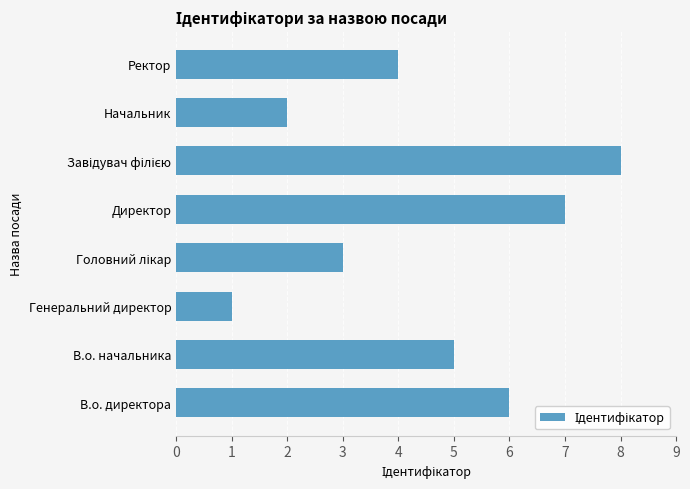

Are the bars horizontal?

Yes